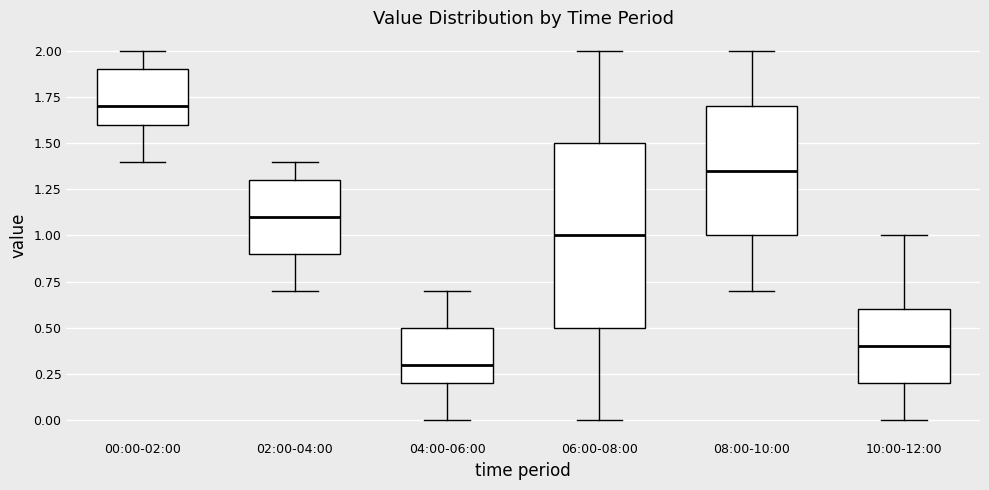

Reading left to right, transcribe this box plot: for each box, give where its median line is, the range the box spans, and where its two whiskers end, as read against the y-axis. The values are not printed on the chart, so give them approximately, as read against the axis.

00:00-02:00: median 1.70, box 1.60 to 1.90, whiskers 1.40 to 2.00
02:00-04:00: median 1.10, box 0.90 to 1.30, whiskers 0.70 to 1.40
04:00-06:00: median 0.30, box 0.20 to 0.50, whiskers 0.00 to 0.70
06:00-08:00: median 1.00, box 0.50 to 1.50, whiskers 0.00 to 2.00
08:00-10:00: median 1.35, box 1.00 to 1.70, whiskers 0.70 to 2.00
10:00-12:00: median 0.40, box 0.20 to 0.60, whiskers 0.00 to 1.00